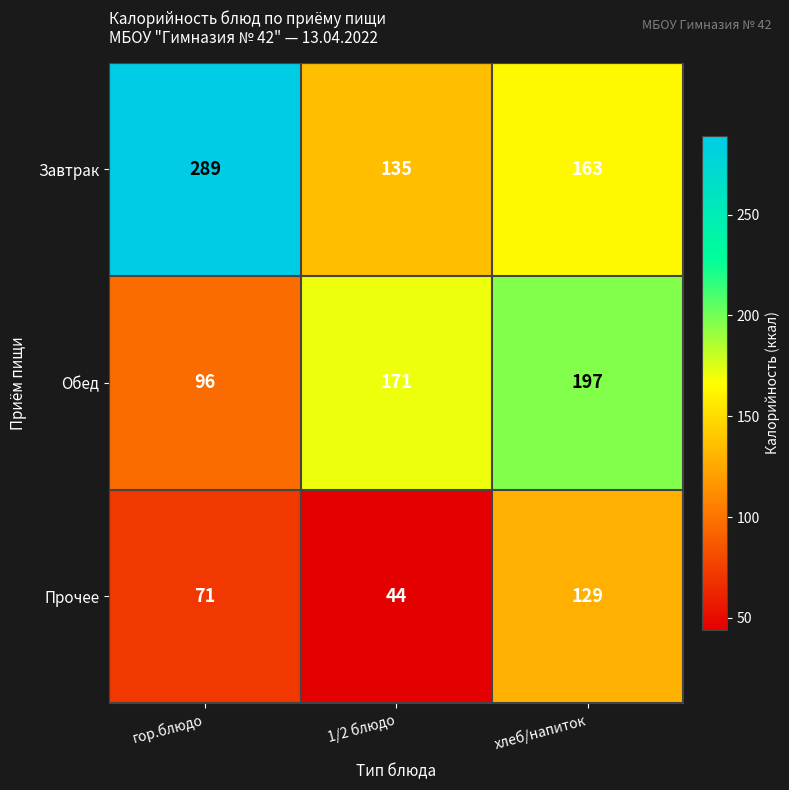

Is it true that Завтрак equals 289 at гор.блюдо?

True